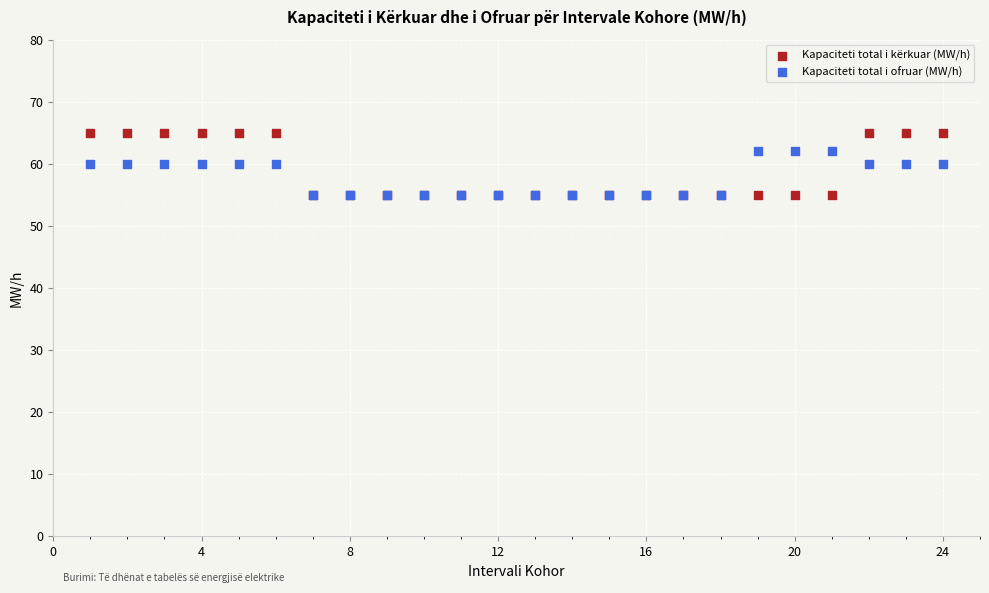

Which series has the widest spread of Y values?

Kapaciteti total i kërkuar (MW/h)